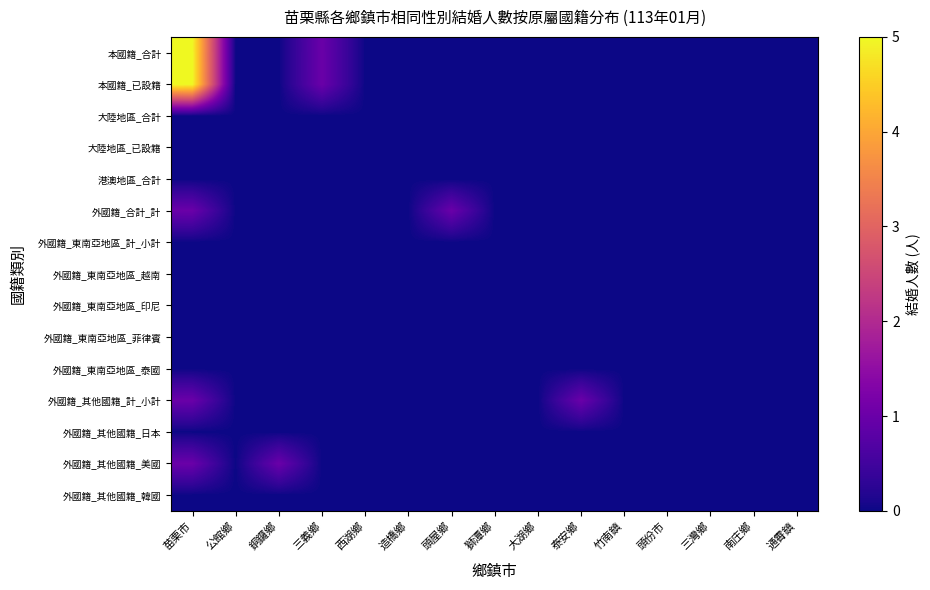

At 苗栗市, list the series in order from largest to smallest.

本國籍_合計, 本國籍_已設籍, 外國籍_合計_計, 外國籍_其他國籍_計_小計, 外國籍_其他國籍_美國, 大陸地區_合計, 大陸地區_已設籍, 港澳地區_合計, 外國籍_東南亞地區_計_小計, 外國籍_東南亞地區_越南, 外國籍_東南亞地區_印尼, 外國籍_東南亞地區_菲律賓, 外國籍_東南亞地區_泰國, 外國籍_其他國籍_日本, 外國籍_其他國籍_韓國